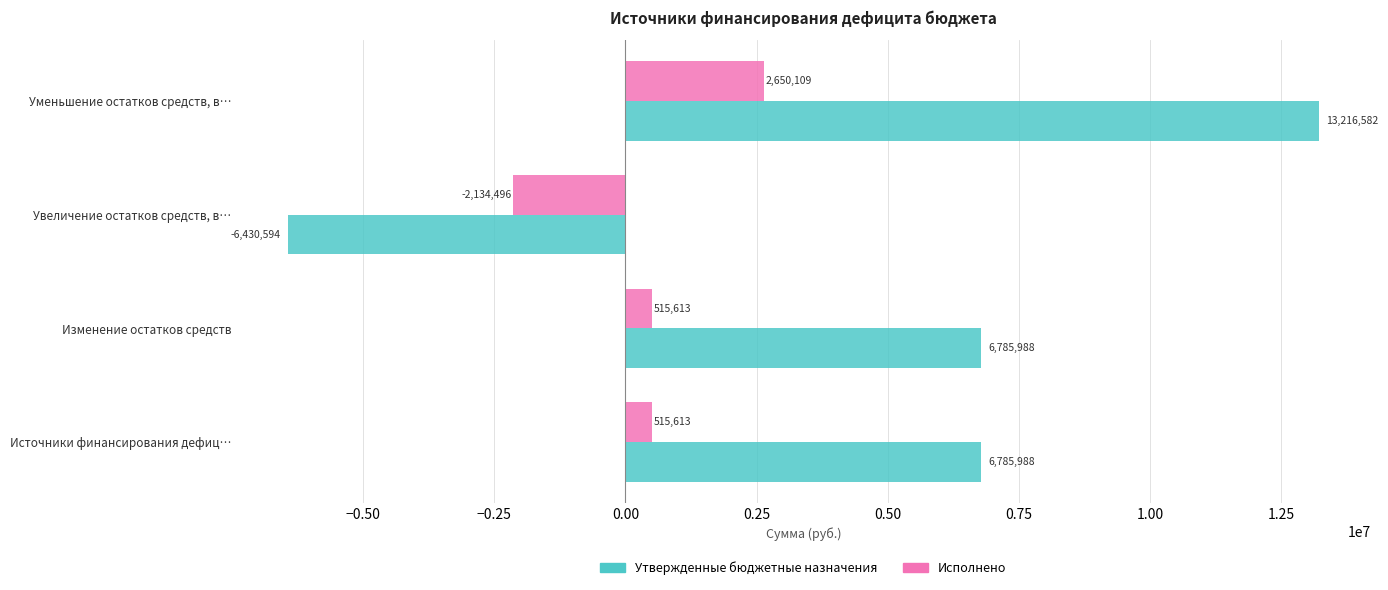

What value does the Утвержденные бюджетные назначения series have at Источники финансирования дефиц…?

6785987.8